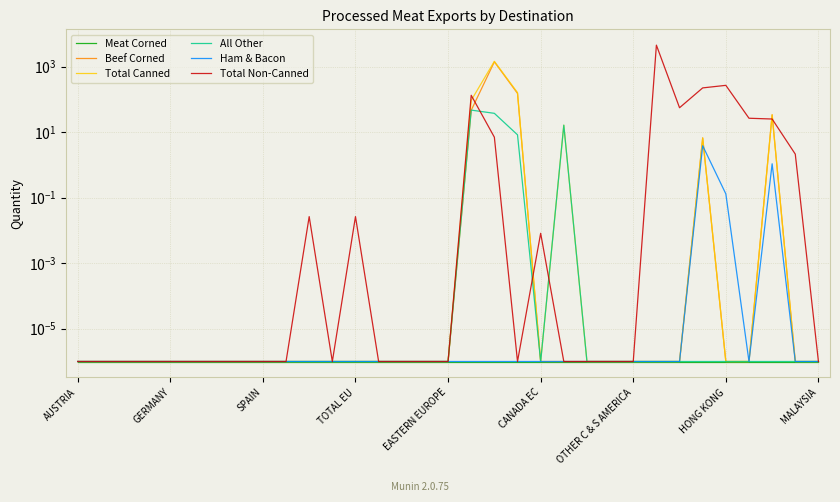

Reading left to right, transcribe all the data shown in this chart.

Meat Corned: 0.0	0.0	0.0	0.0	0.0	0.0	0.0	0.0	0.0	0.0	0.0	0.0	0.0	0.0	0.0	0.0	0.0	0.0	0.0	0.0	0.0	0.0	0.0	0.0	0.0	0.0	0.0	0.0	0.0	0.0	0.0	0.0	0.0
Beef Corned: 0.0	0.0	0.0	0.0	0.0	0.0	0.0	0.0	0.0	0.0	0.0	0.0	0.0	0.0	0.0	0.0	0.0	46.4	1395.5	151.6	0.0	0.0	0.0	0.0	0.0	0.0	0.0	6.7	0.0	0.0	33.7	0.0	0.0
Total Canned: 0.0	0.0	0.0	0.0	0.0	0.0	0.0	0.0	0.0	0.0	0.0	0.0	0.0	0.0	0.0	0.0	0.0	93.3	1446.2	160.7	0.0	16.3	0.0	0.0	0.0	0.0	0.0	6.7	0.0	0.0	33.7	0.0	0.0
All Other: 0.0	0.0	0.0	0.0	0.0	0.0	0.0	0.0	0.0	0.0	0.0	0.0	0.0	0.0	0.0	0.0	0.0	46.9	37.4	8.3	0.0	16.3	0.0	0.0	0.0	0.0	0.0	0.0	0.0	0.0	0.0	0.0	0.0
Ham & Bacon: 0.0	0.0	0.0	0.0	0.0	0.0	0.0	0.0	0.0	0.0	0.0	0.0	0.0	0.0	0.0	0.0	0.0	0.0	0.0	0.0	0.0	0.0	0.0	0.0	0.0	0.0	0.0	3.8	0.1	0.0	1.1	0.0	0.0
Total Non-Canned: 0.0	0.0	0.0	0.0	0.0	0.0	0.0	0.0	0.0	0.0	0.0	0.0	0.0	0.0	0.0	0.0	0.0	132.9	7.0	0.0	0.0	0.0	0.0	0.0	0.0	4505.8	55.5	223.5	267.5	26.5	25.1	2.1	0.0